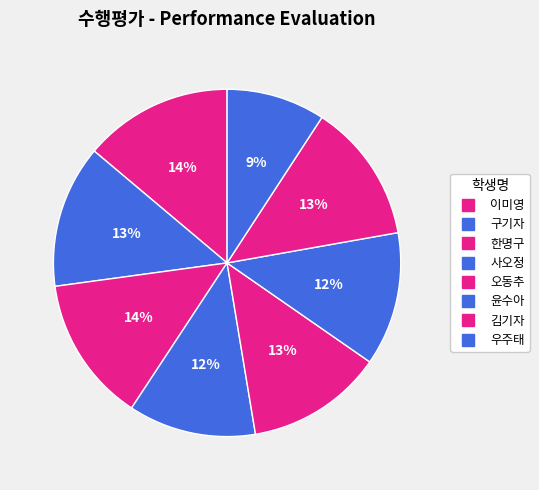

Count the number of slices in the pie.

8